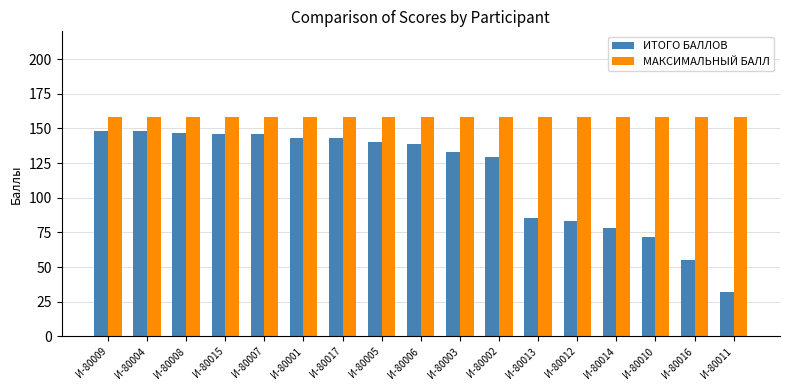

What is the value of the МАКСИМАЛЬНЫЙ БАЛЛ bar at the 7th from the left?

158